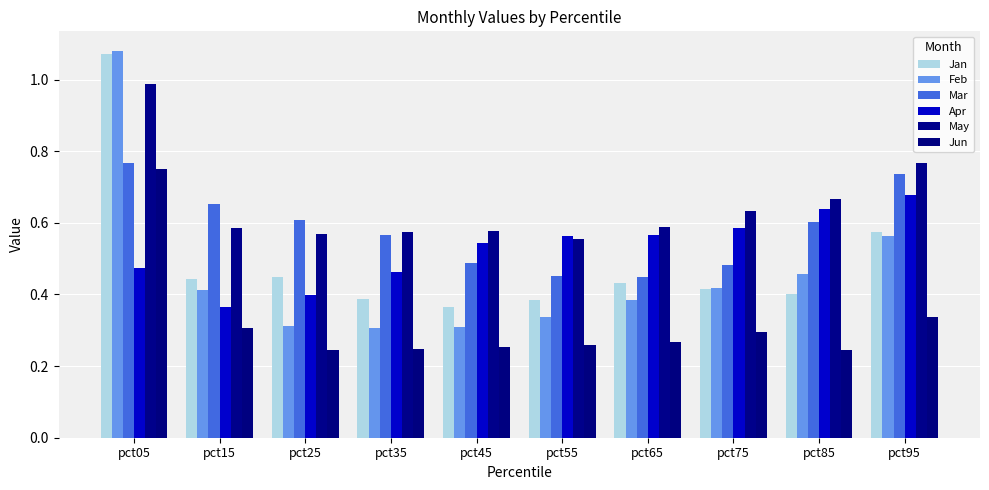

At which category does the chart reach its minimum across all series?

pct85